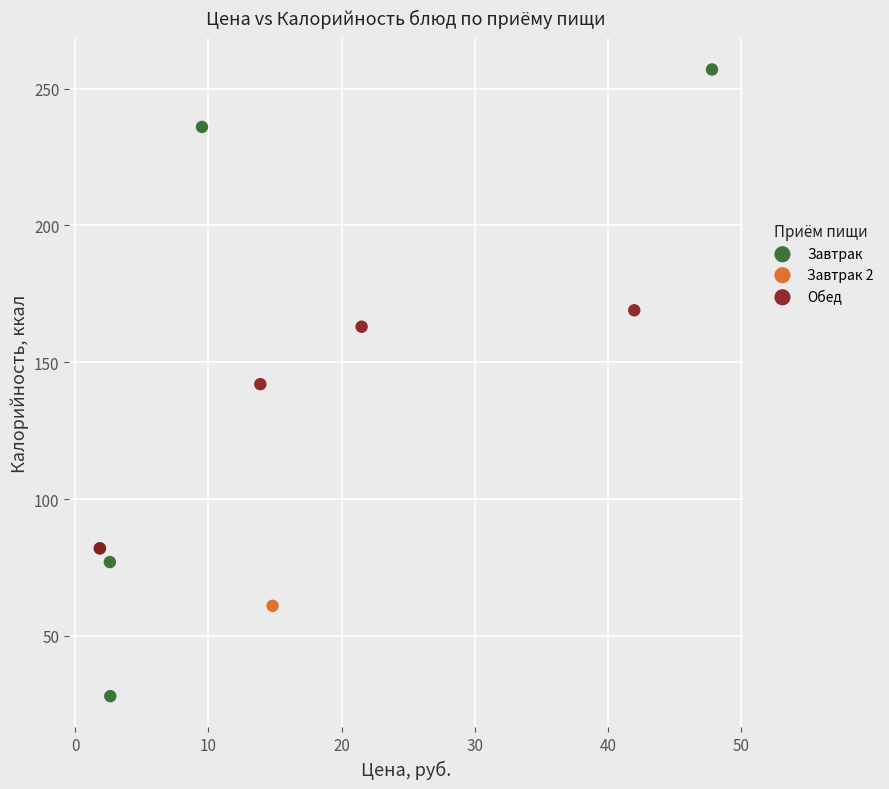

What are all the series names shown in the legend?

Завтрак, Завтрак 2, Обед